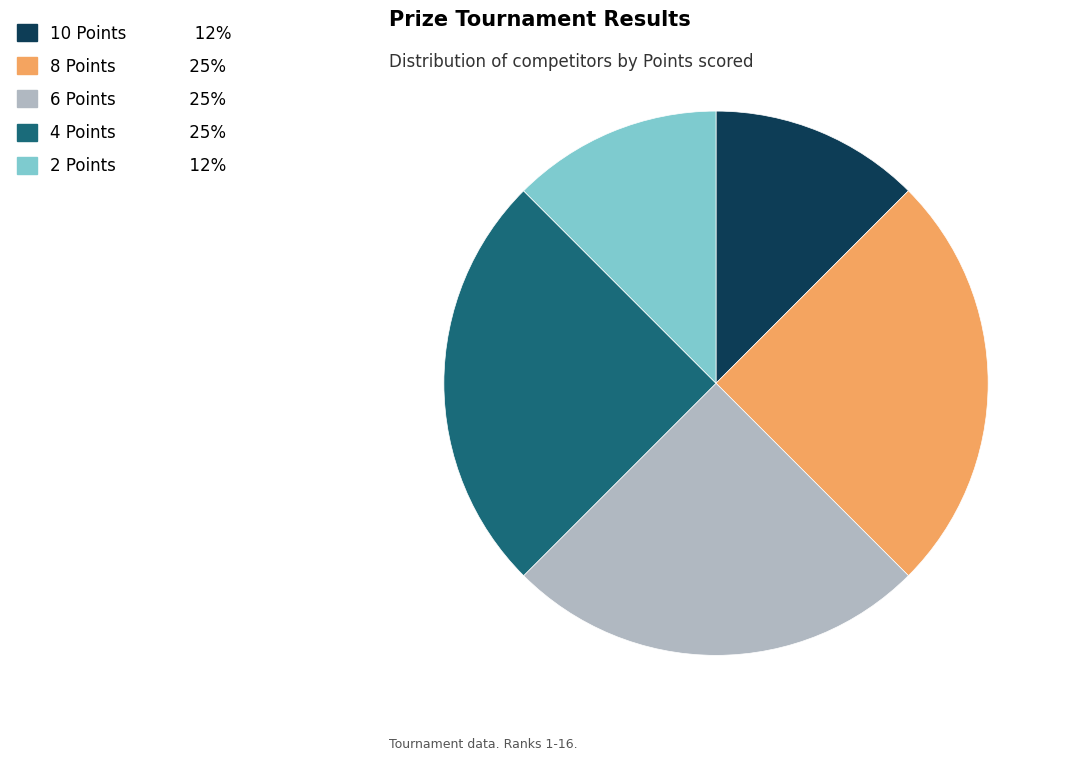

Between 10 Points and 4 Points, which is larger?

4 Points